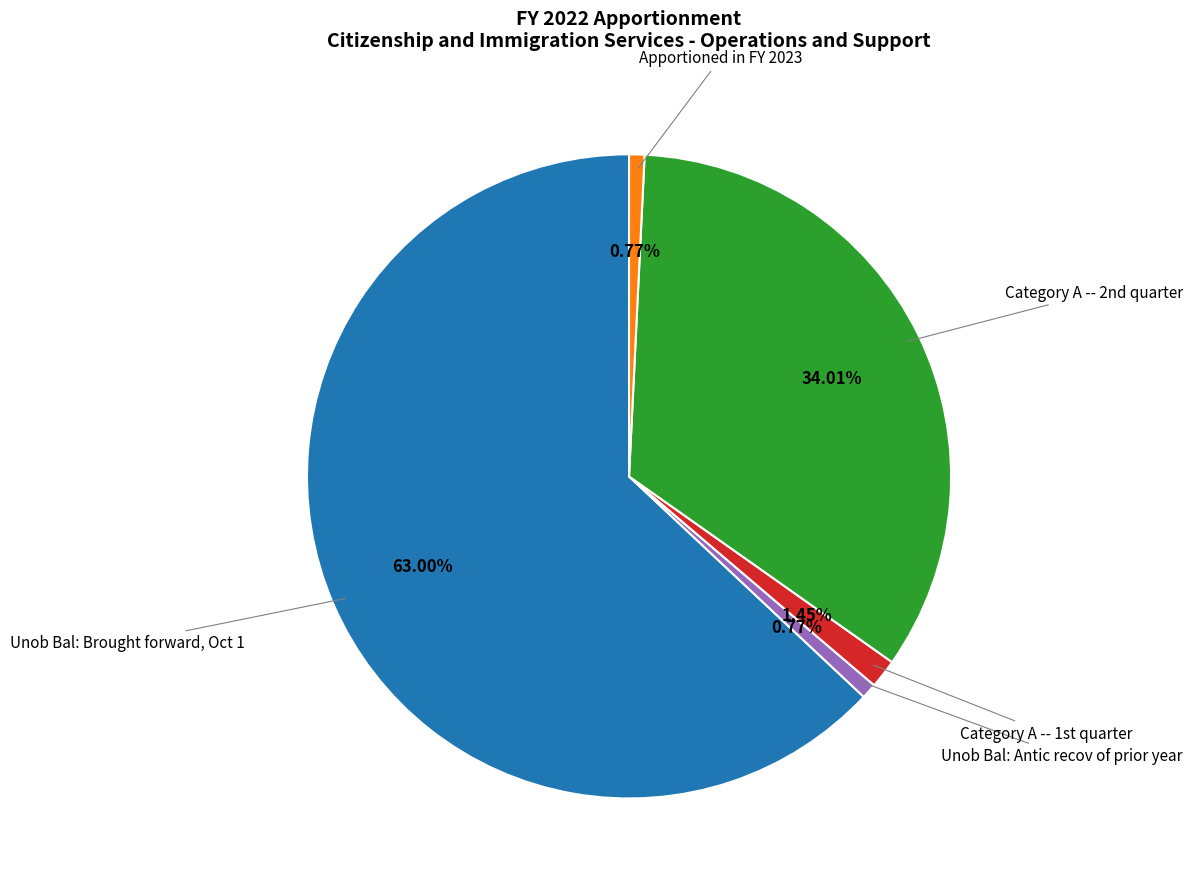

Is there any slice that represents more than half of the pie?

Yes